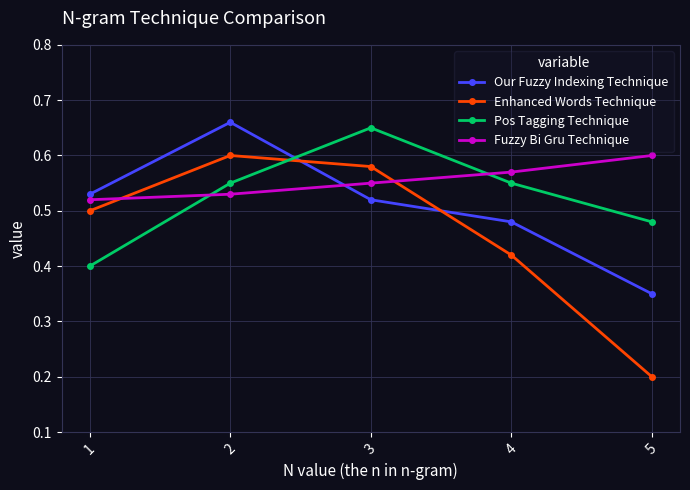

At which category is the sum across all series the highest?

2